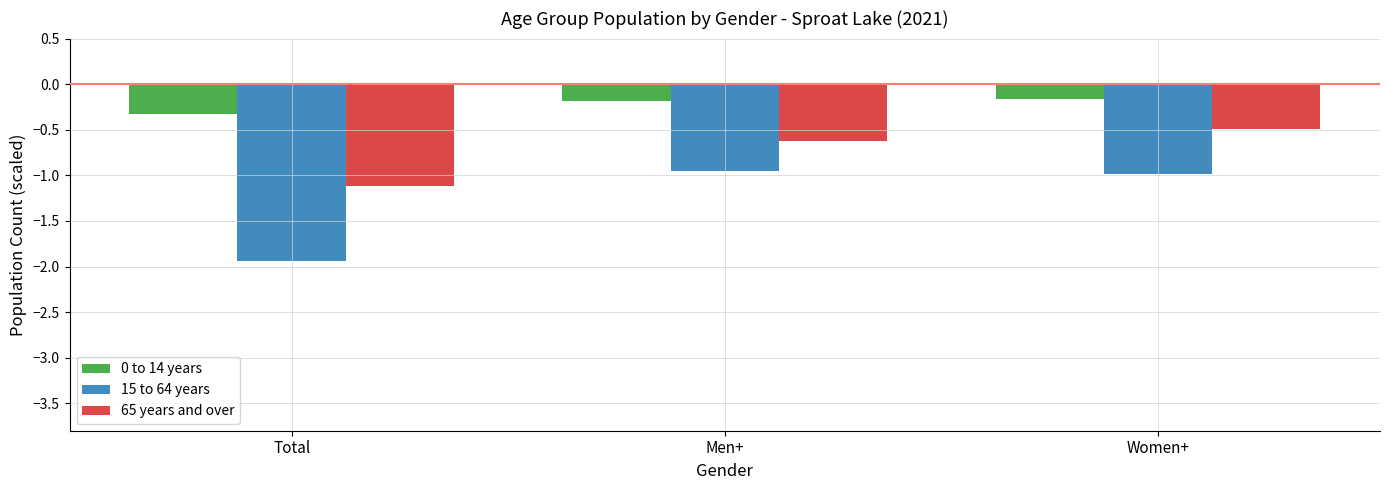

What is the label of the 1st bar from the left?

Total